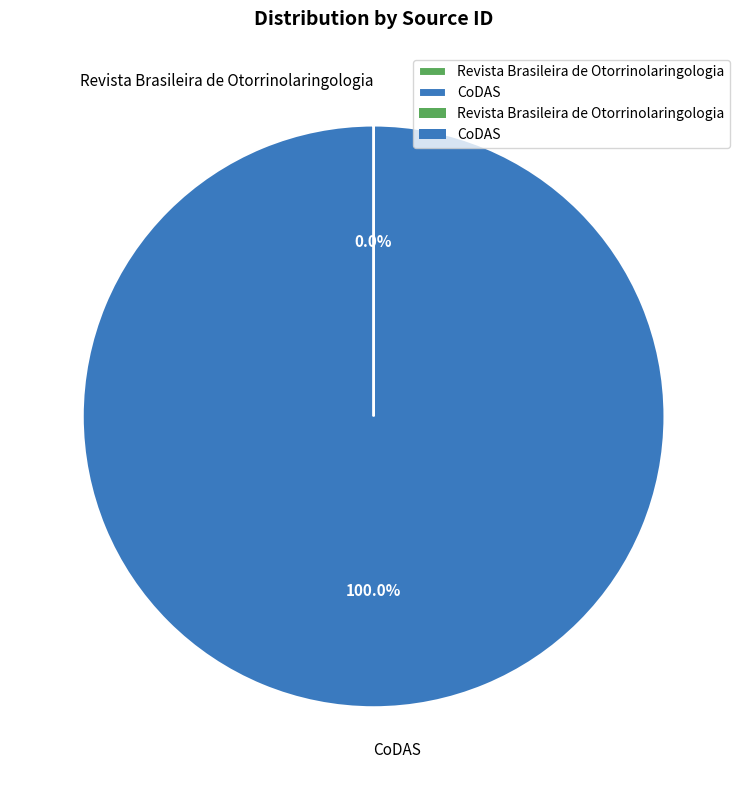

What is the majority slice?

CoDAS